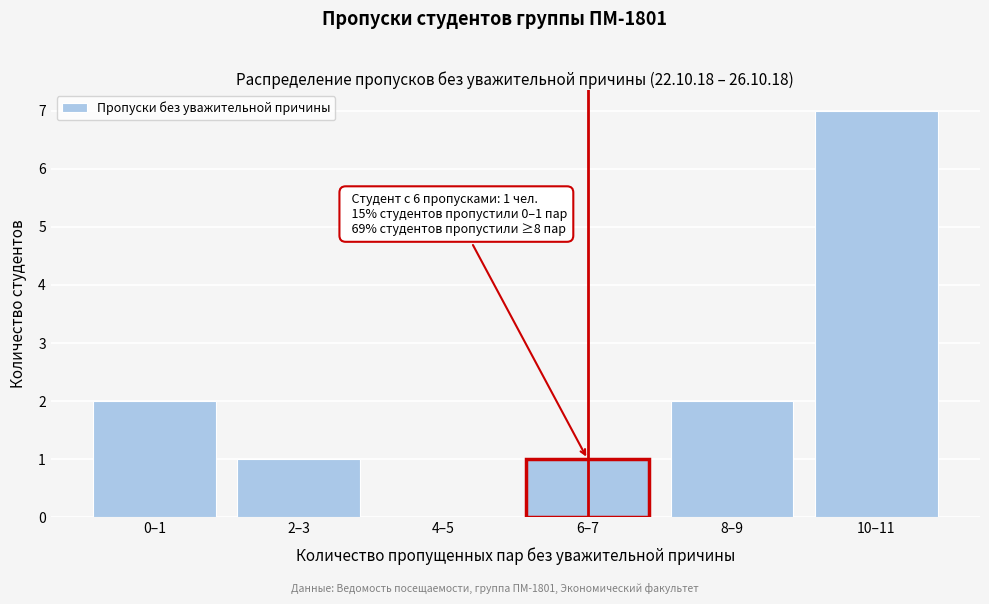

Reading left to right, extract all data points from this chart.

0–1=2	2–3=1	4–5=0	6–7=1	8–9=2	10–11=7